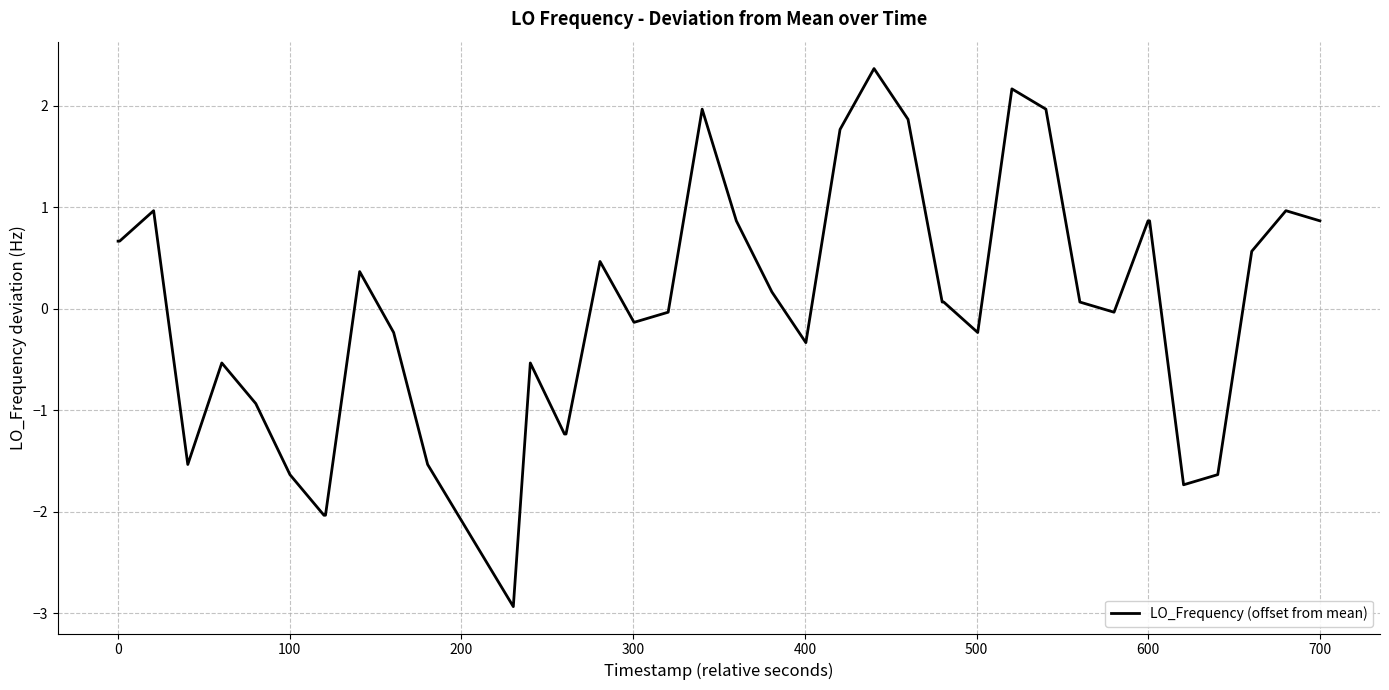

What is the difference between the maximum and minimum values?

5.3